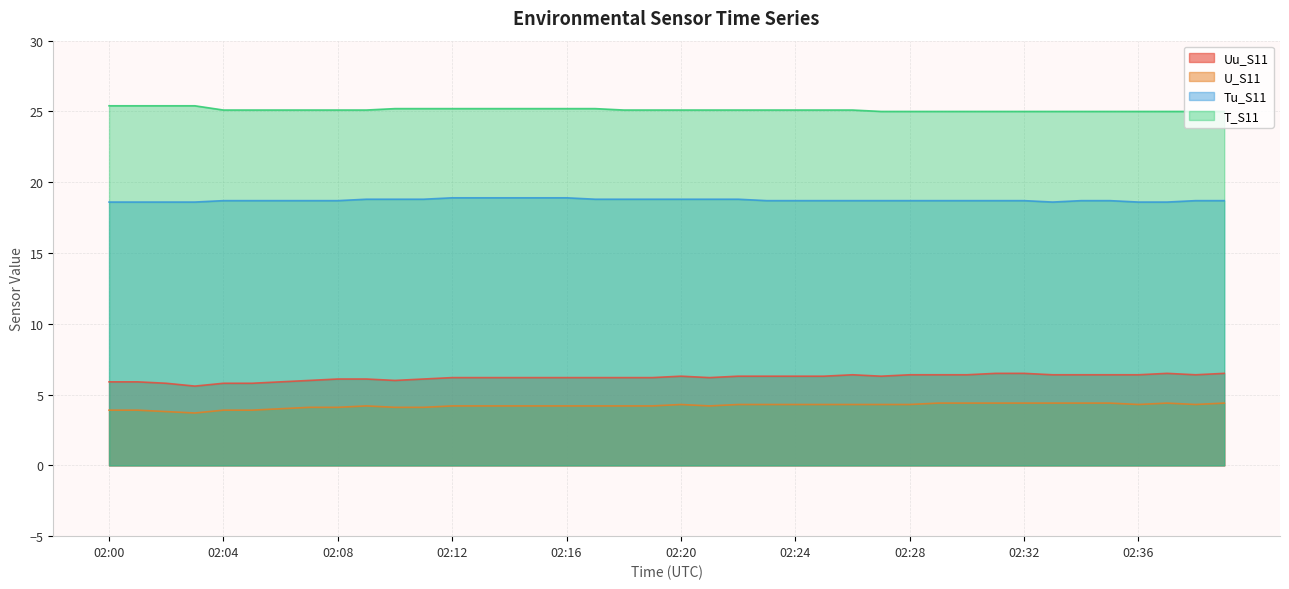

Reading left to right, what are all the values shown in this chart?

Uu_S11: 02:00=5.9	02:01=5.9	02:02=5.8	02:03=5.6	02:04=5.8	02:05=5.8	02:06=5.9	02:07=6.0	02:08=6.1	02:09=6.1	02:10=6.0	02:11=6.1	02:12=6.2	02:13=6.2	02:14=6.2	02:15=6.2	02:16=6.2	02:17=6.2	02:18=6.2	02:19=6.2	02:20=6.3	02:21=6.2	02:22=6.3	02:23=6.3	02:24=6.3	02:25=6.3	02:26=6.4	02:27=6.3	02:28=6.4	02:29=6.4	02:30=6.4	02:31=6.5	02:32=6.5	02:33=6.4	02:34=6.4	02:35=6.4	02:36=6.4	02:37=6.5	02:38=6.4	02:39=6.5
U_S11: 02:00=3.9	02:01=3.9	02:02=3.8	02:03=3.7	02:04=3.9	02:05=3.9	02:06=4.0	02:07=4.1	02:08=4.1	02:09=4.2	02:10=4.1	02:11=4.1	02:12=4.2	02:13=4.2	02:14=4.2	02:15=4.2	02:16=4.2	02:17=4.2	02:18=4.2	02:19=4.2	02:20=4.3	02:21=4.2	02:22=4.3	02:23=4.3	02:24=4.3	02:25=4.3	02:26=4.3	02:27=4.3	02:28=4.3	02:29=4.4	02:30=4.4	02:31=4.4	02:32=4.4	02:33=4.4	02:34=4.4	02:35=4.4	02:36=4.3	02:37=4.4	02:38=4.3	02:39=4.4
Tu_S11: 02:00=18.6	02:01=18.6	02:02=18.6	02:03=18.6	02:04=18.7	02:05=18.7	02:06=18.7	02:07=18.7	02:08=18.7	02:09=18.8	02:10=18.8	02:11=18.8	02:12=18.9	02:13=18.9	02:14=18.9	02:15=18.9	02:16=18.9	02:17=18.8	02:18=18.8	02:19=18.8	02:20=18.8	02:21=18.8	02:22=18.8	02:23=18.7	02:24=18.7	02:25=18.7	02:26=18.7	02:27=18.7	02:28=18.7	02:29=18.7	02:30=18.7	02:31=18.7	02:32=18.7	02:33=18.6	02:34=18.7	02:35=18.7	02:36=18.6	02:37=18.6	02:38=18.7	02:39=18.7
T_S11: 02:00=25.4	02:01=25.4	02:02=25.4	02:03=25.4	02:04=25.1	02:05=25.1	02:06=25.1	02:07=25.1	02:08=25.1	02:09=25.1	02:10=25.2	02:11=25.2	02:12=25.2	02:13=25.2	02:14=25.2	02:15=25.2	02:16=25.2	02:17=25.2	02:18=25.1	02:19=25.1	02:20=25.1	02:21=25.1	02:22=25.1	02:23=25.1	02:24=25.1	02:25=25.1	02:26=25.1	02:27=25.0	02:28=25.0	02:29=25.0	02:30=25.0	02:31=25.0	02:32=25.0	02:33=25.0	02:34=25.0	02:35=25.0	02:36=25.0	02:37=25.0	02:38=25.0	02:39=25.0